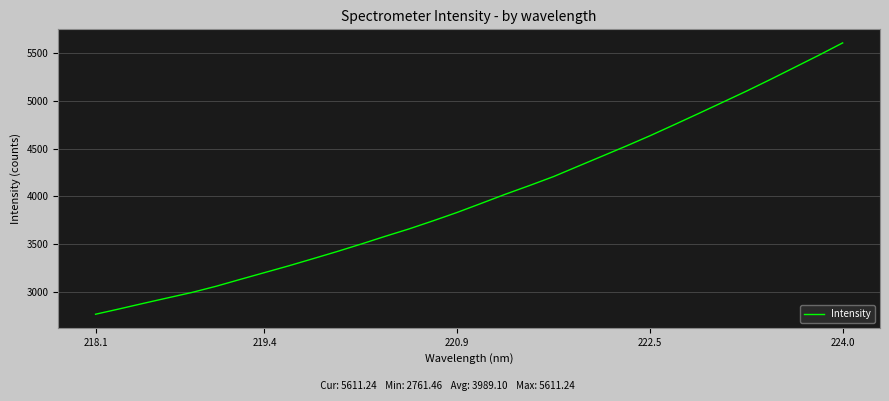

What is the average value?

3989.1